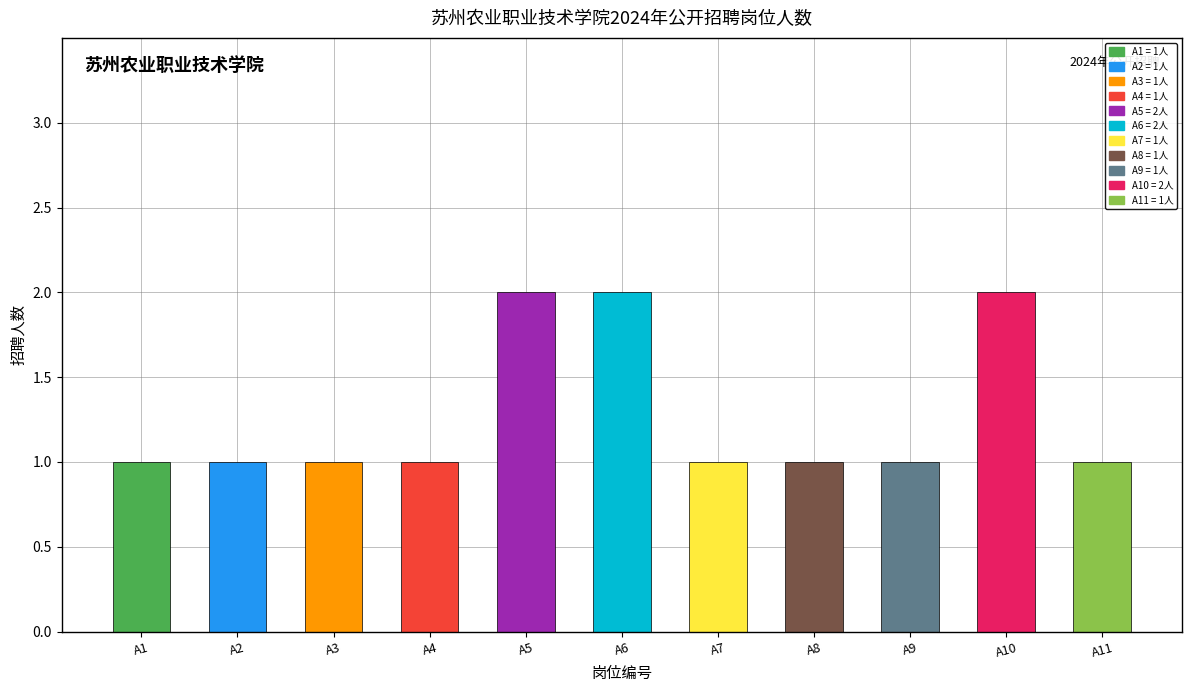

List the labels in order of value, largest first.

A5, A6, A10, A1, A2, A3, A4, A7, A8, A9, A11